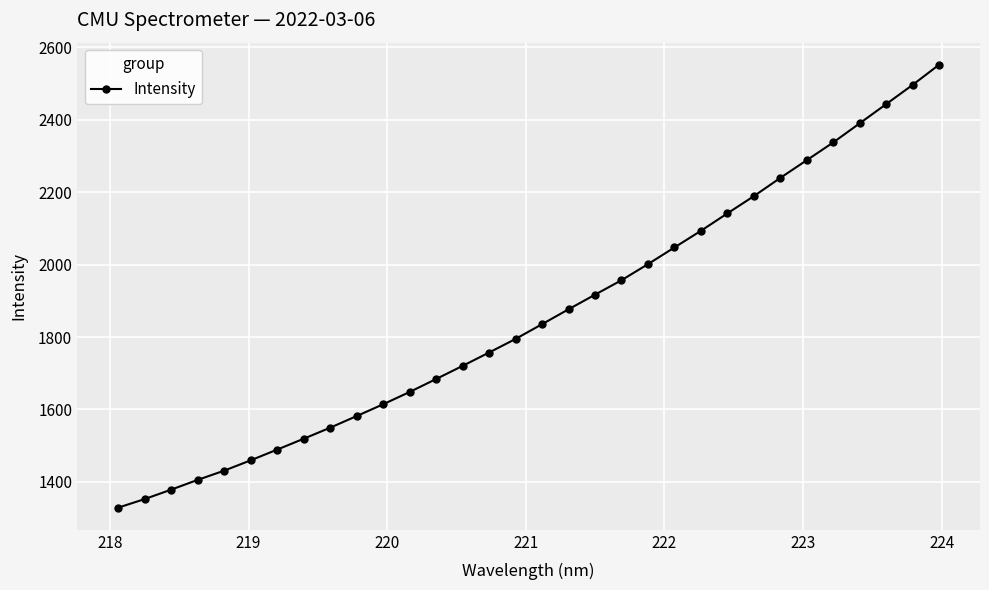

What is the value of the 20th point from the left?

1956.7